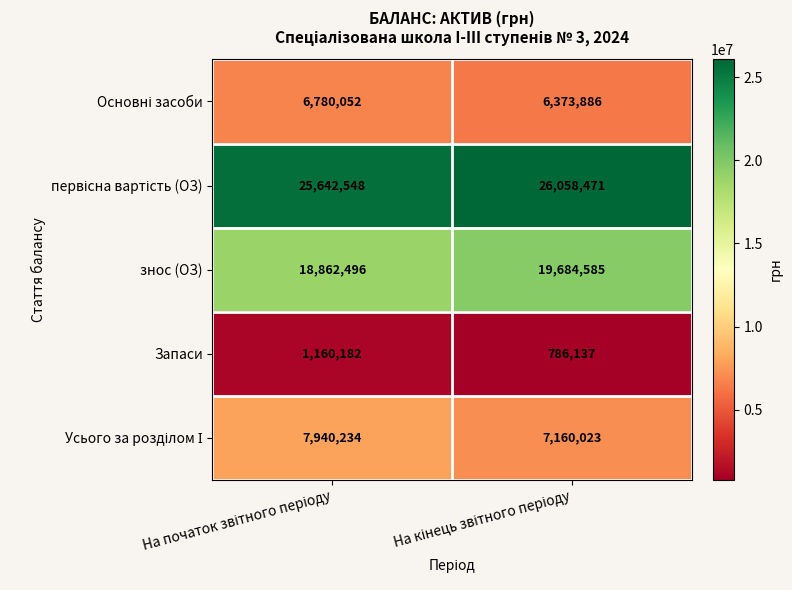

What is the sum of all Запаси values?

1946319